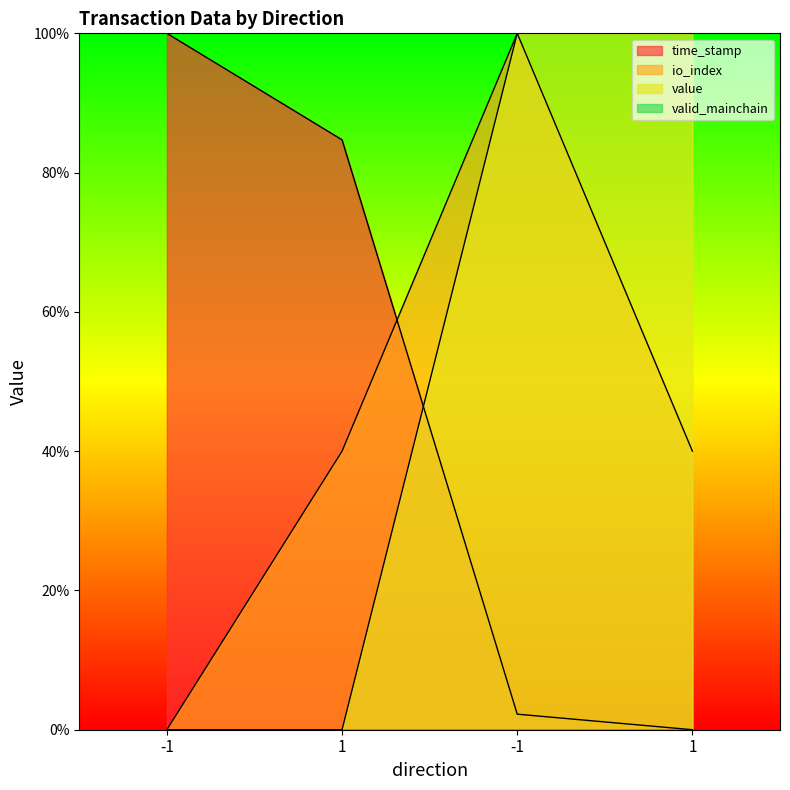

At how many categories does at least one series exceed 6?

4